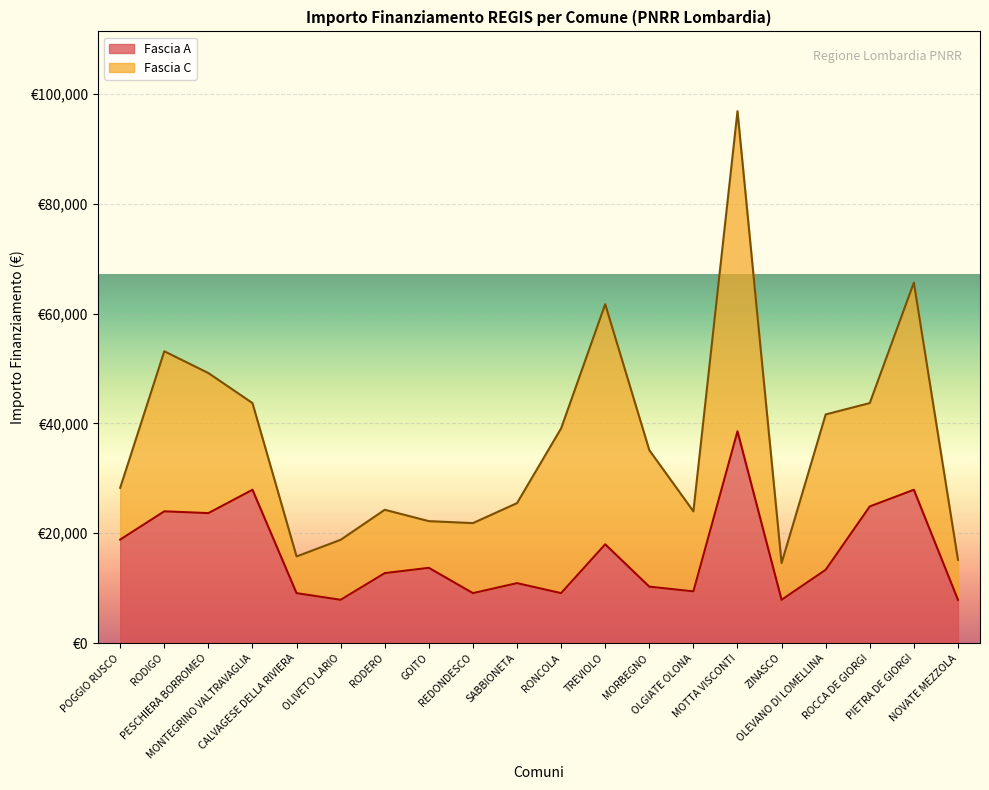

List the labels in order of value, smallest first.

OLIVETO LARIO, ZINASCO, NOVATE MEZZOLA, CALVAGESE DELLA RIVIERA, REDONDESCO, RONCOLA, OLGIATE OLONA, MORBEGNO, SABBIONETA, RODERO, OLEVANO DI LOMELLINA, GOITO, TREVIOLO, POGGIO RUSCO, PESCHIERA BORROMEO, RODIGO, ROCCA DE GIORGI, MONTEGRINO VALTRAVAGLIA, PIETRA DE GIORGI, MOTTA VISCONTI